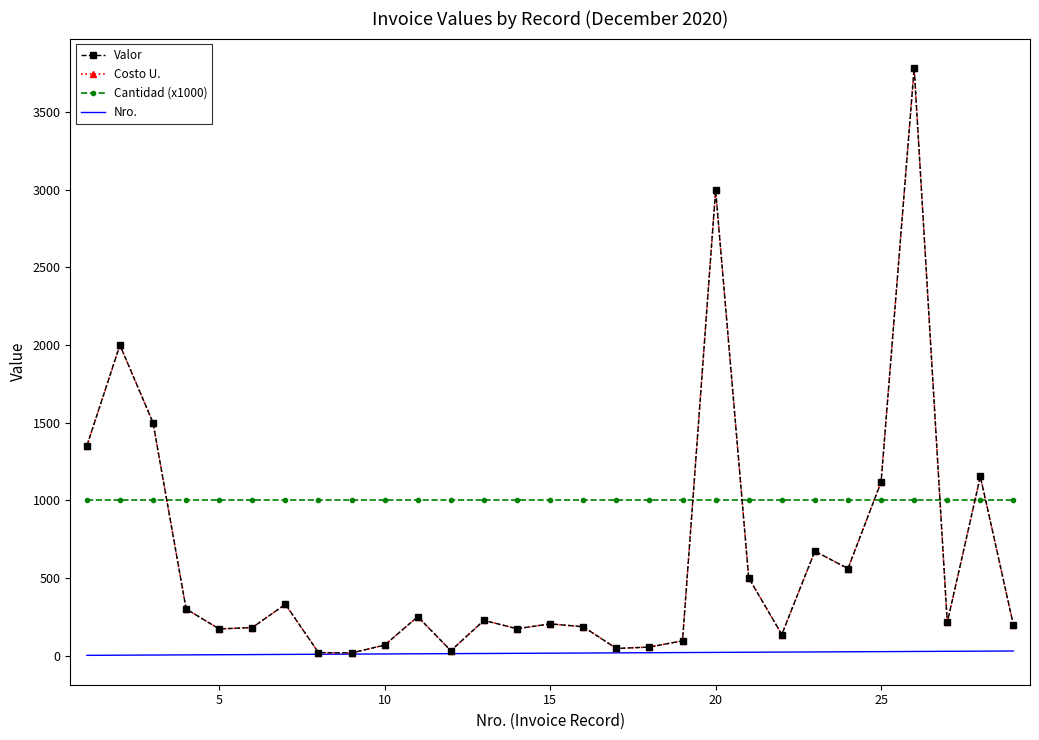

Does the chart have visible grid lines?

No